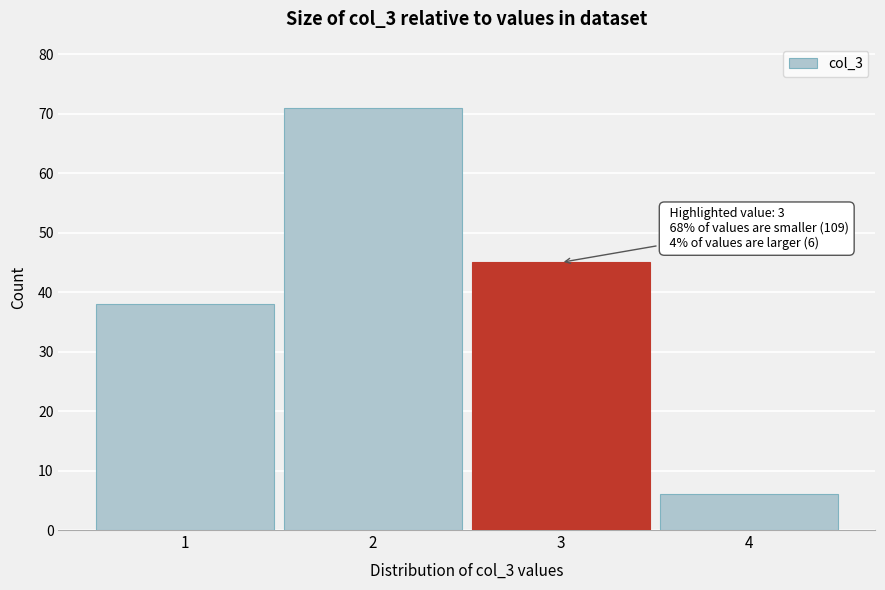

Reading left to right, list all the values displayed in this chart.

38	71	45	6